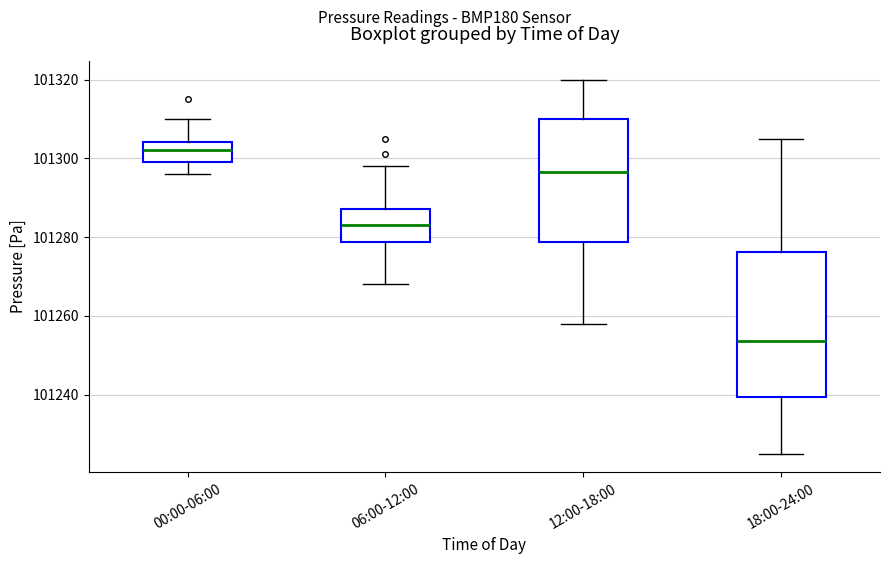

Which box is the tallest, from its lower edge to its upper edge?

18:00-24:00